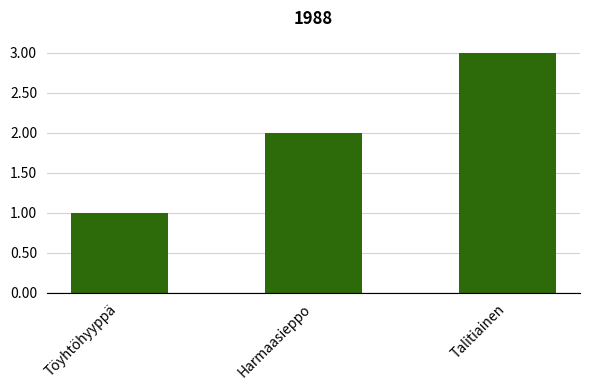

What position from the left is Töyhtöhyyppä?

1